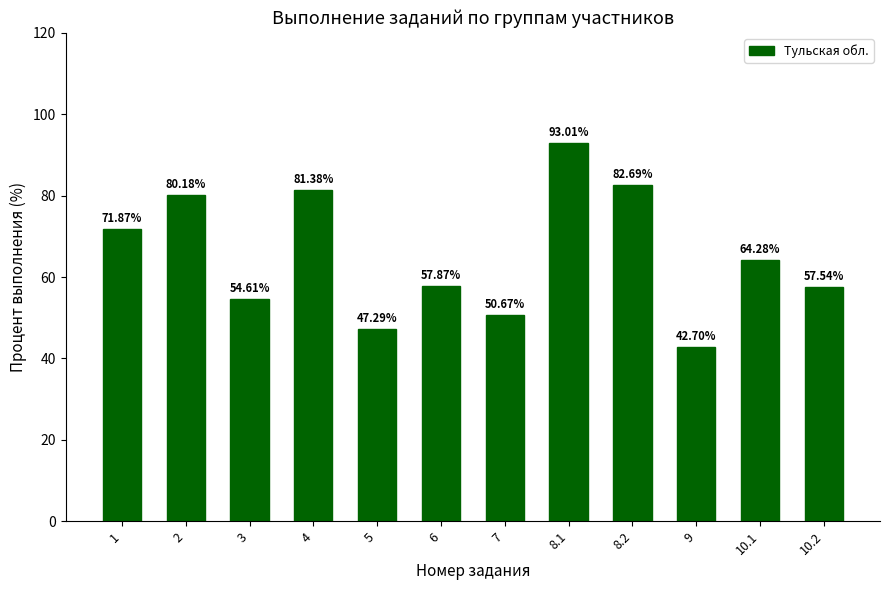

What is the label of the 9th bar from the right?

4